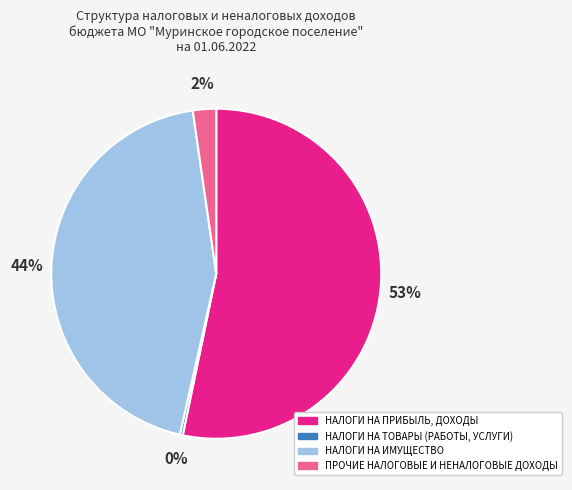

Combined, do ПРОЧИЕ НАЛОГОВЫЕ И НЕНАЛОГОВЫЕ ДОХОДЫ and НАЛОГИ НА ТОВАРЫ (РАБОТЫ, УСЛУГИ) account for over 50%?

No